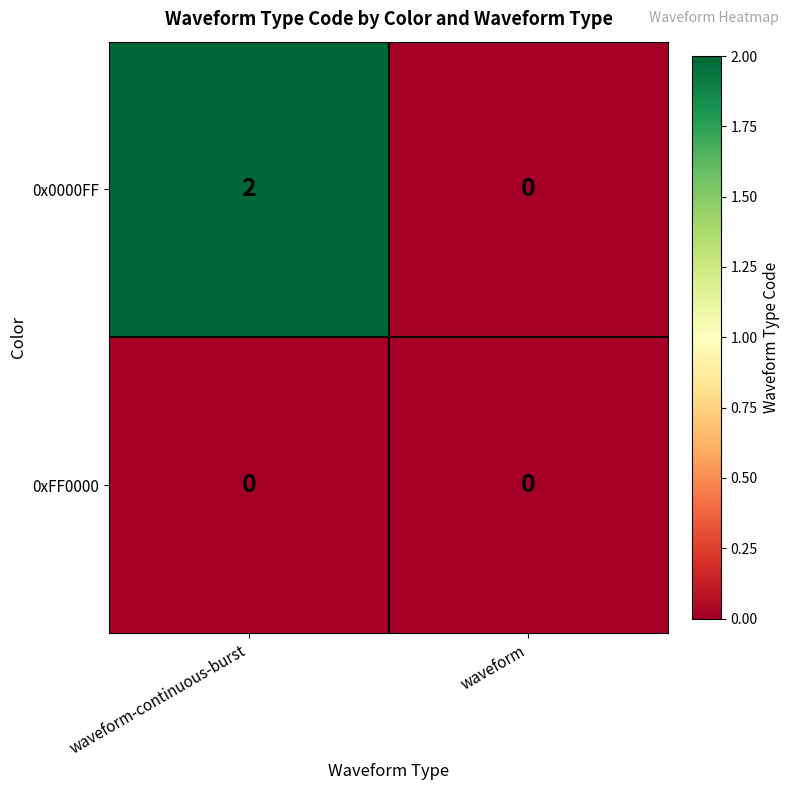

Which series has the largest total across all categories?

0x0000FF